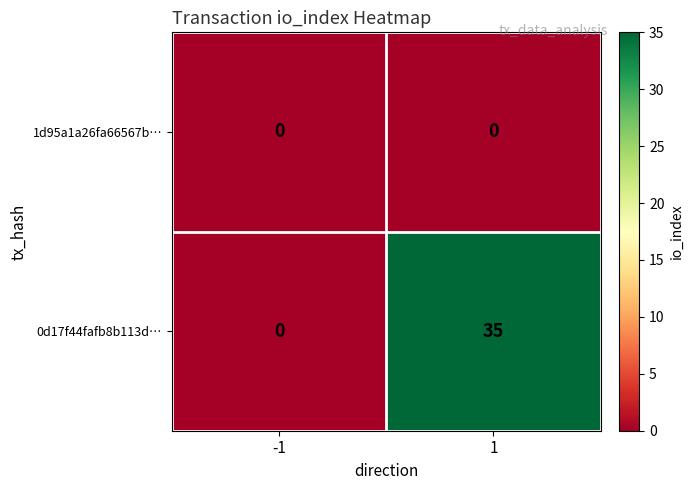

Between -1 and 1, which series saw the biggest shift?

0d17f44fafb8b113d…